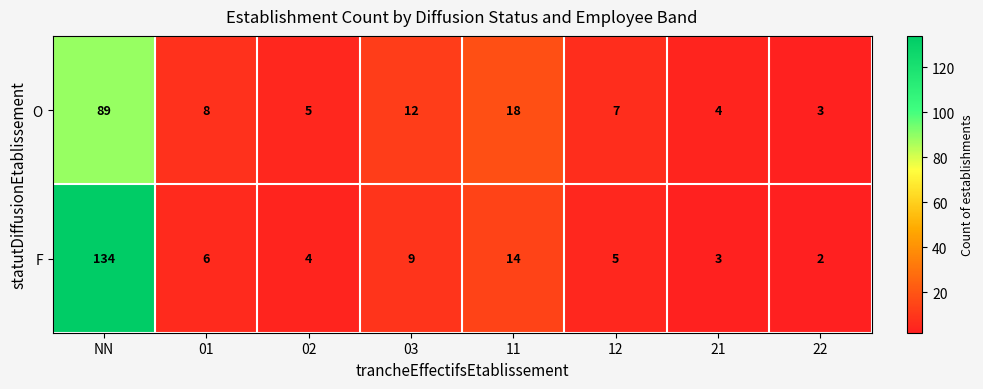

At which label does F reach its minimum?

22